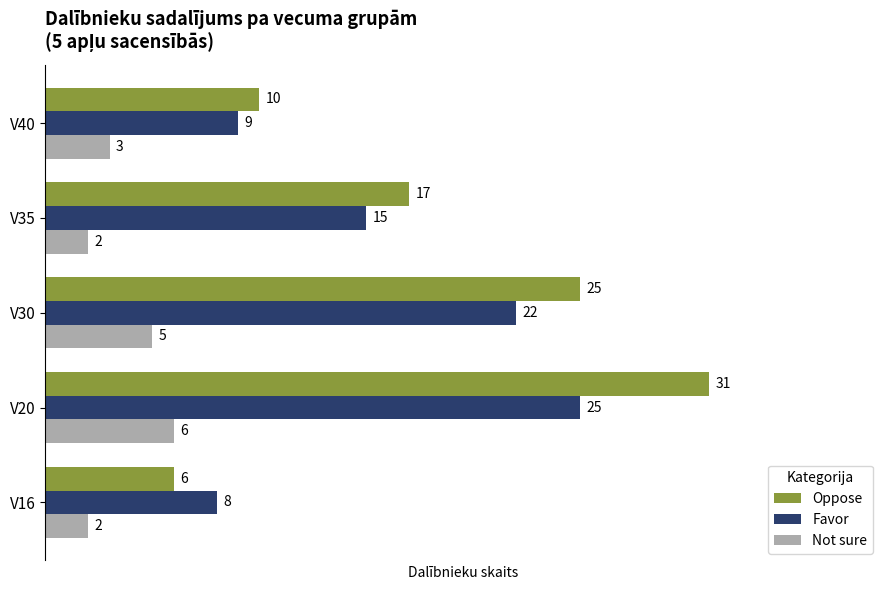

Which series has the largest total across all categories?

Oppose